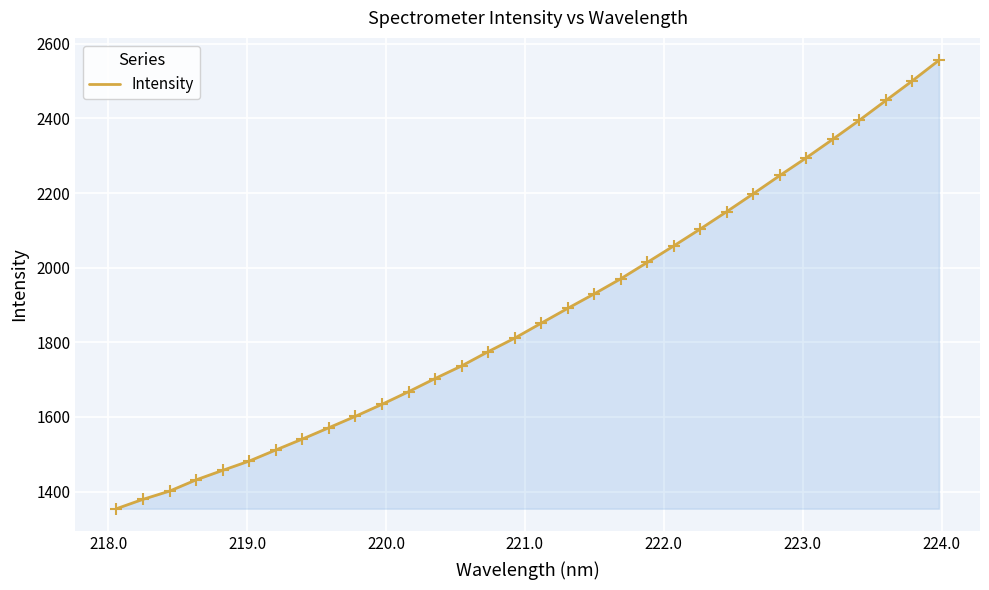

What is the greatest value displayed?

2556.0